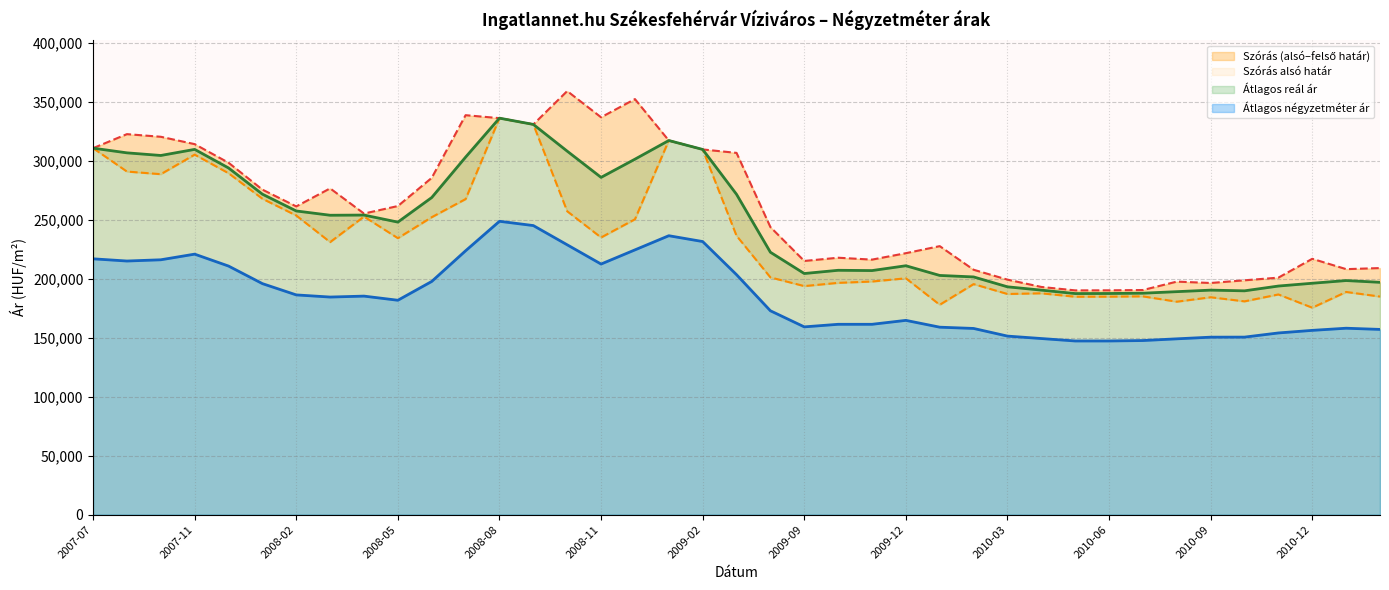

True or false: Szórás alsó határ has a value of 250309 at 2008-12.

True